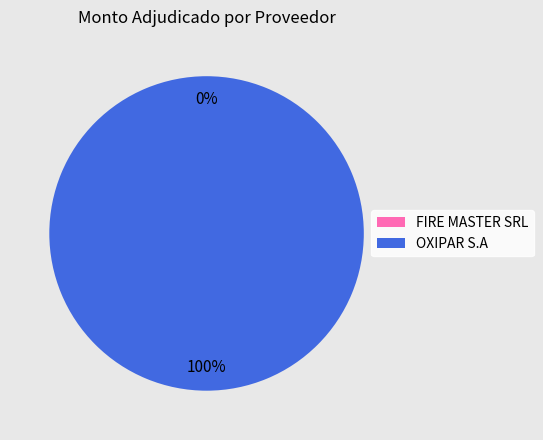

Is it true that 381185-fire-master-srl-4 is 0% of the pie?

True